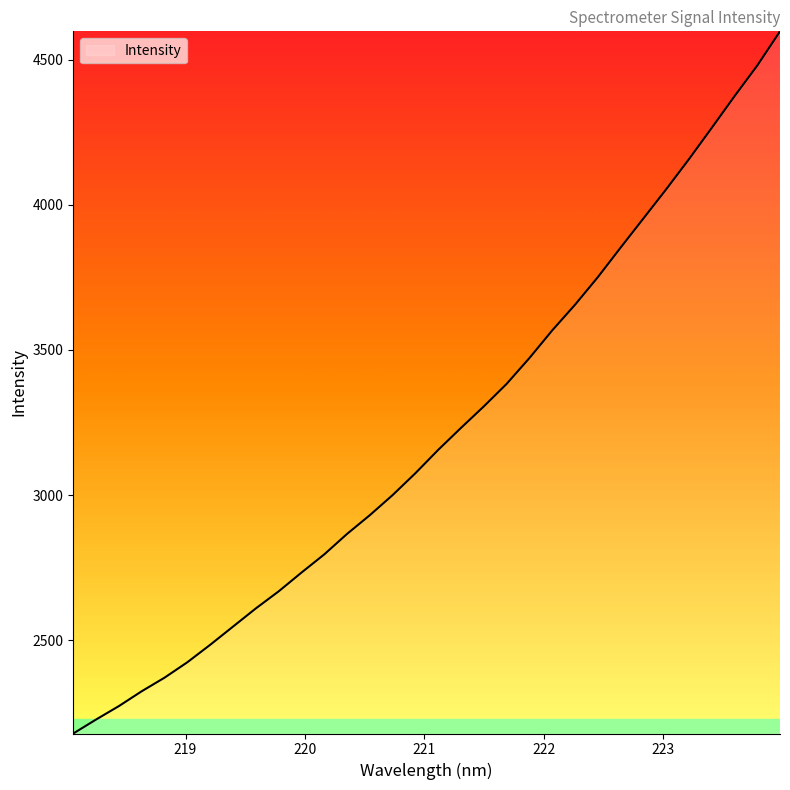

What is the minimum value shown in the chart?

2178.1